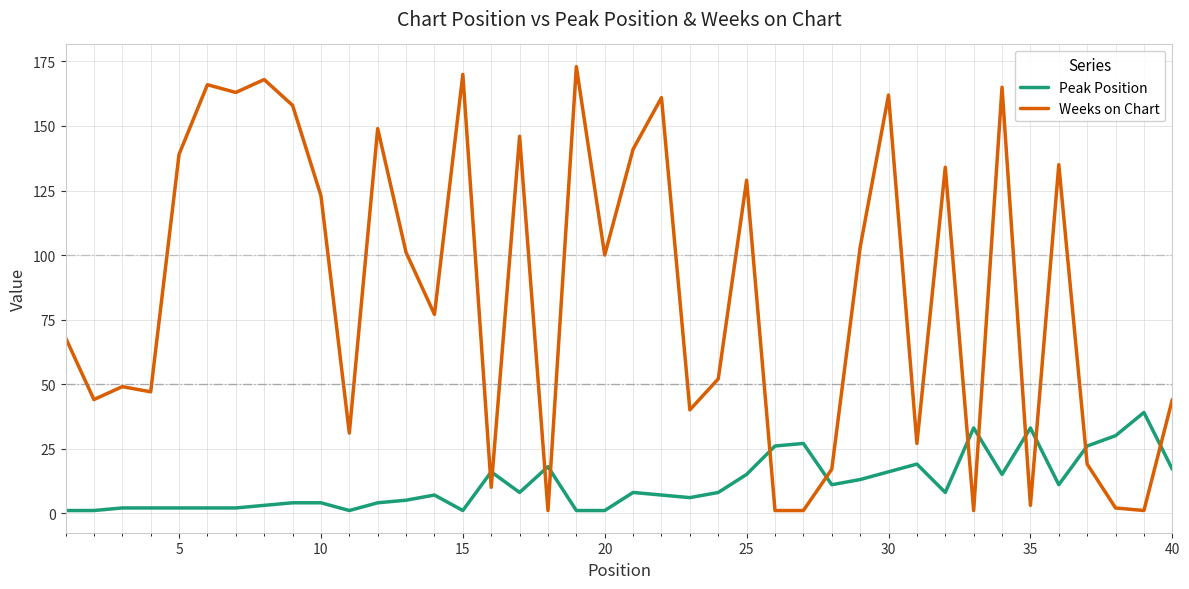

How many lines are shown in the chart?

2